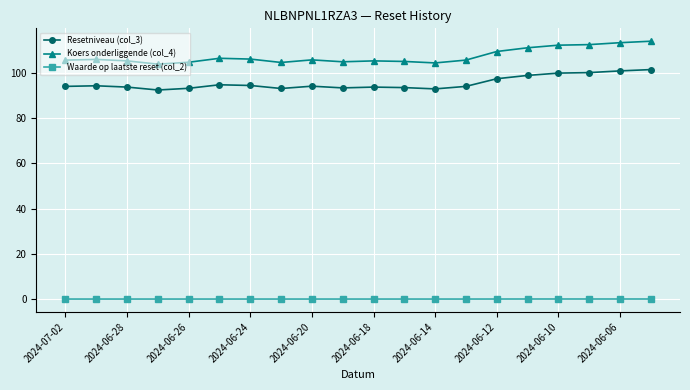

In Resetniveau (col_3), how many points are higher than both neighbors (excluding endpoints)?

4